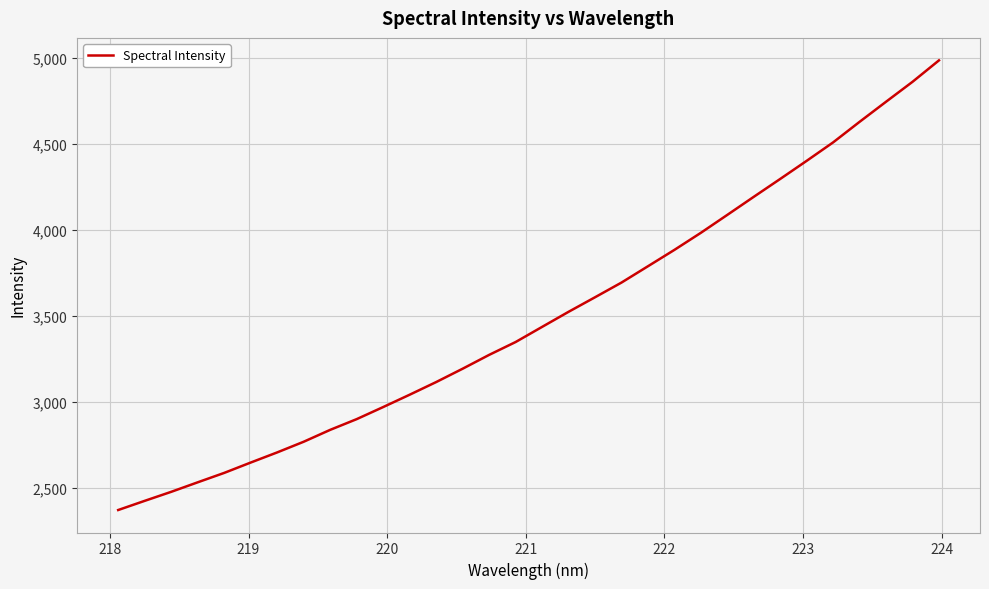

What is the average value?

3492.4